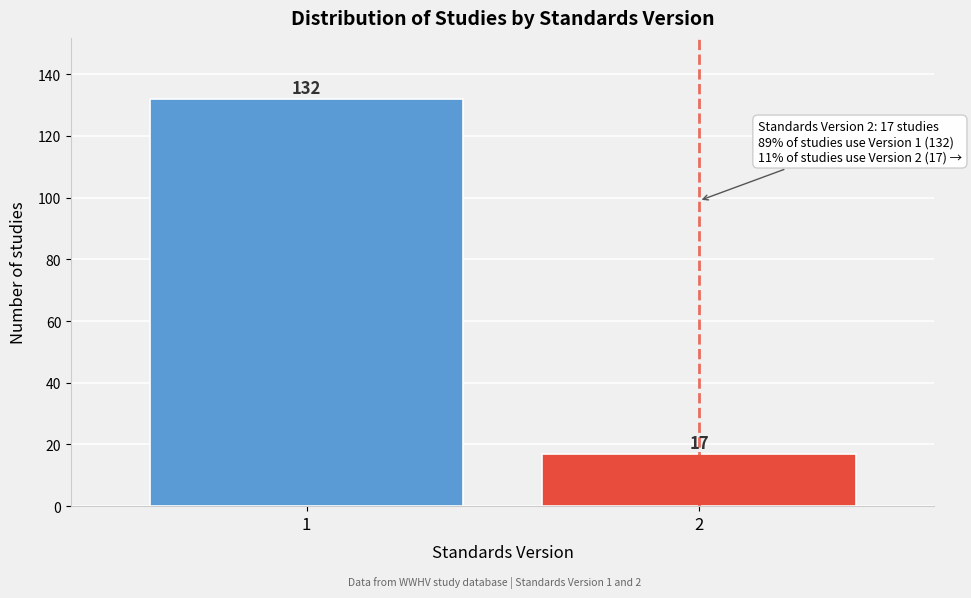

Reading left to right, transcribe all the data shown in this chart.

132	17